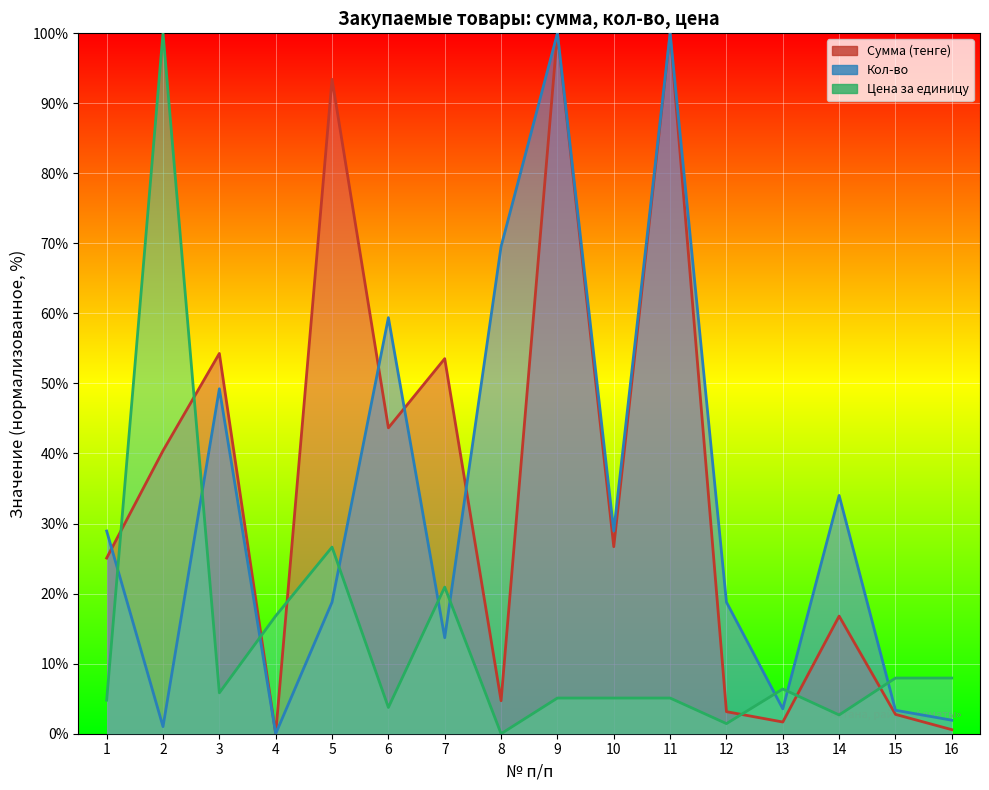

List the series in order of their peak value, lowest first.

Сумма (тенге), Кол-во, Цена за единицу